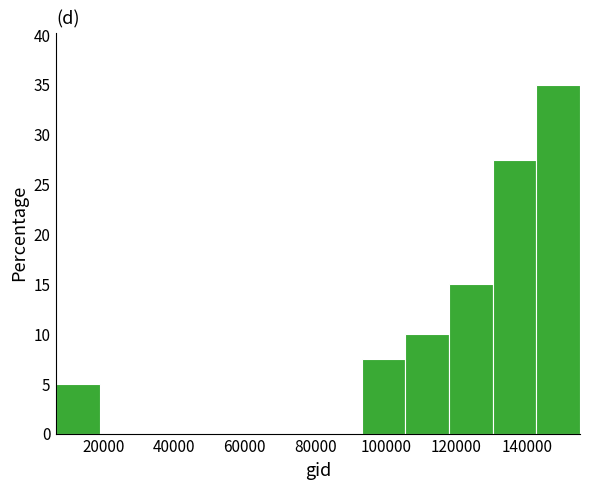

Reading left to right, list every bar in this chart as the range it spans on the x-axis followed by its height. Neither the bar edges nor the heights are printed on the chart, so give them approximately, as read against the axes.

6000 to 18000: 5.0
18000 to 32000: 0
32000 to 44000: 0
44000 to 56000: 0
56000 to 68000: 0
68000 to 80000: 0
80000 to 94000: 0
94000 to 106000: 7.5
106000 to 118000: 10.0
118000 to 130000: 15.0
130000 to 142000: 27.5
142000 to 156000: 35.0